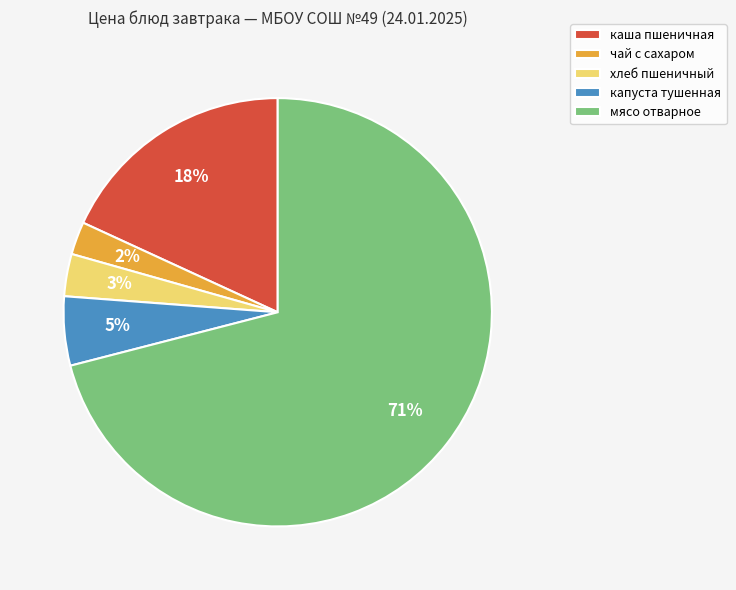

Which category has the biggest portion of the pie?

мясо отварное